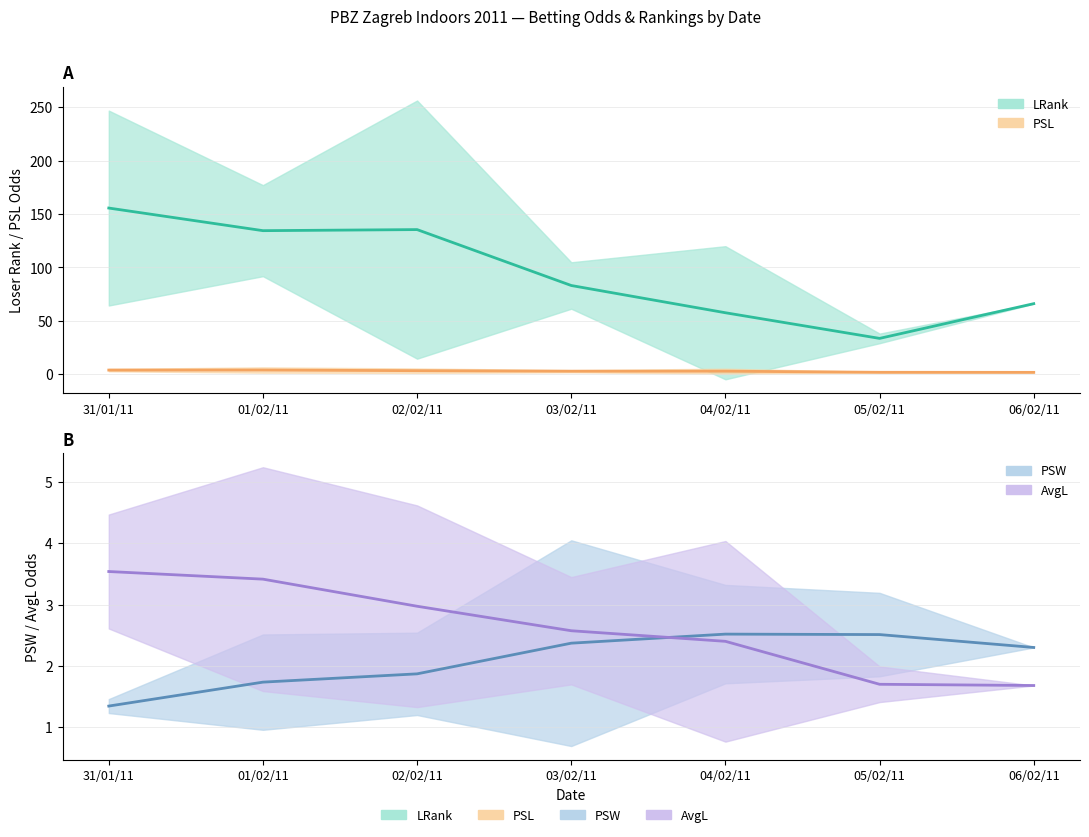

What is the total value across all series at 02/02/11?

143.5